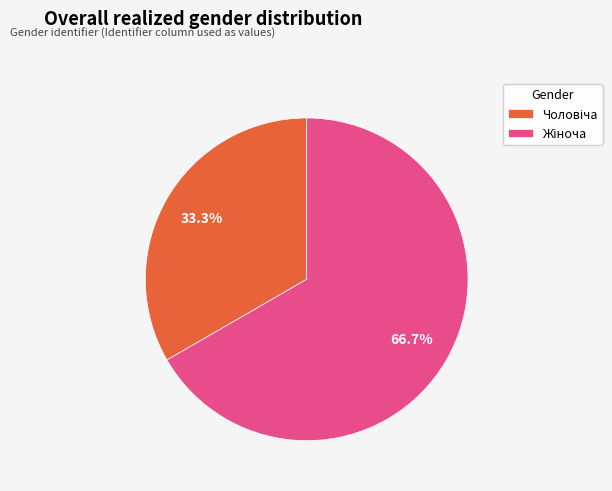

Is there a majority slice in this chart?

Yes